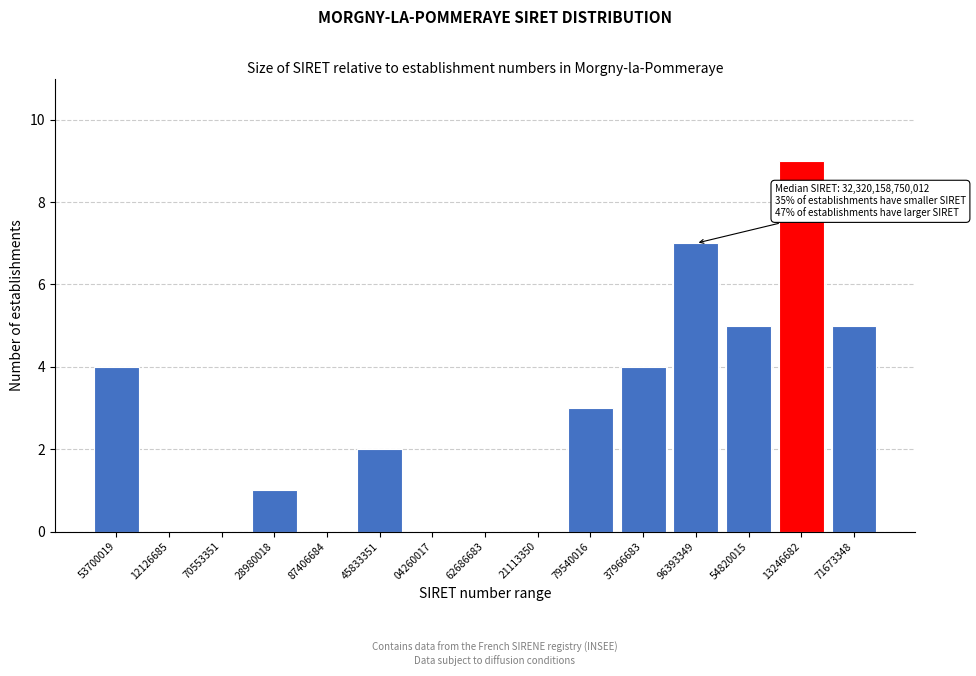

Reading left to right, list all the values displayed in this chart.

53700019=4	12126685=0	70553351=0	28980018=1	87406684=0	45833351=2	04260017=0	62686683=0	21113350=0	79540016=3	37966683=4	96393349=7	54820015=5	13246682=9	71673348=5